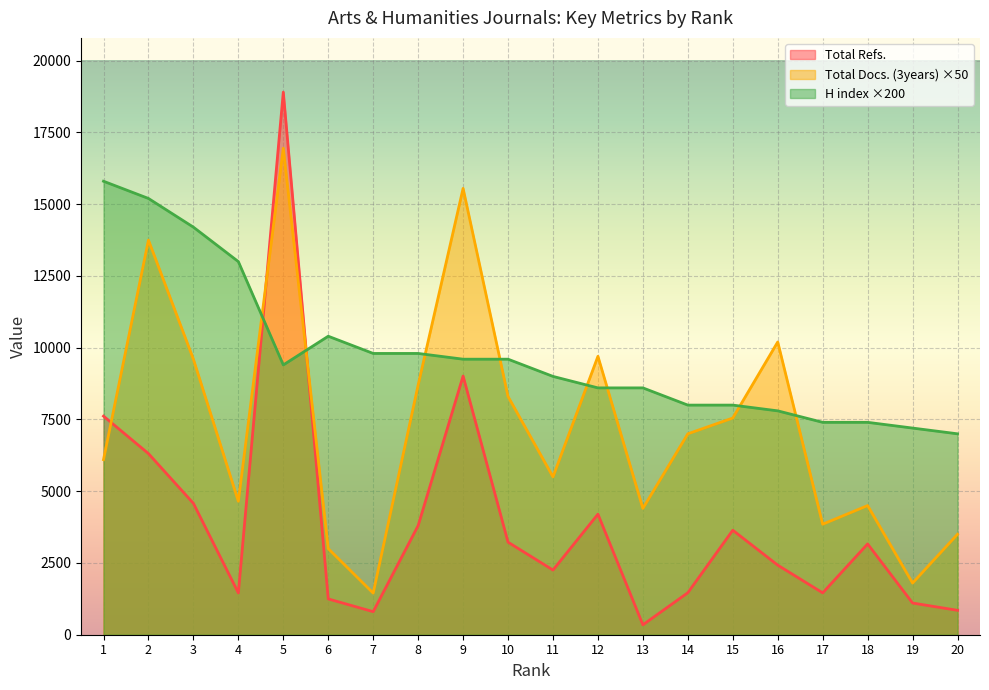

Is the value of Total Refs. at 17 greater than the value of Ref. / Doc. at 15?

No